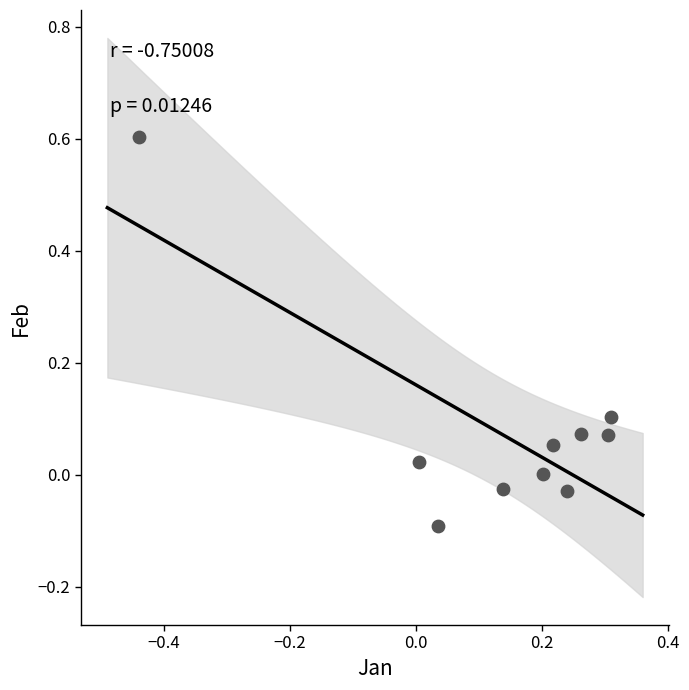

What is the range of Y values (max minus min)?

0.7